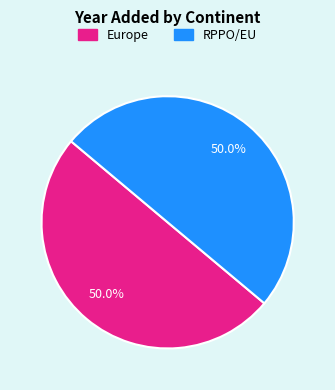

What is the ratio of the value at RPPO/EU to the value at Europe?

1.0